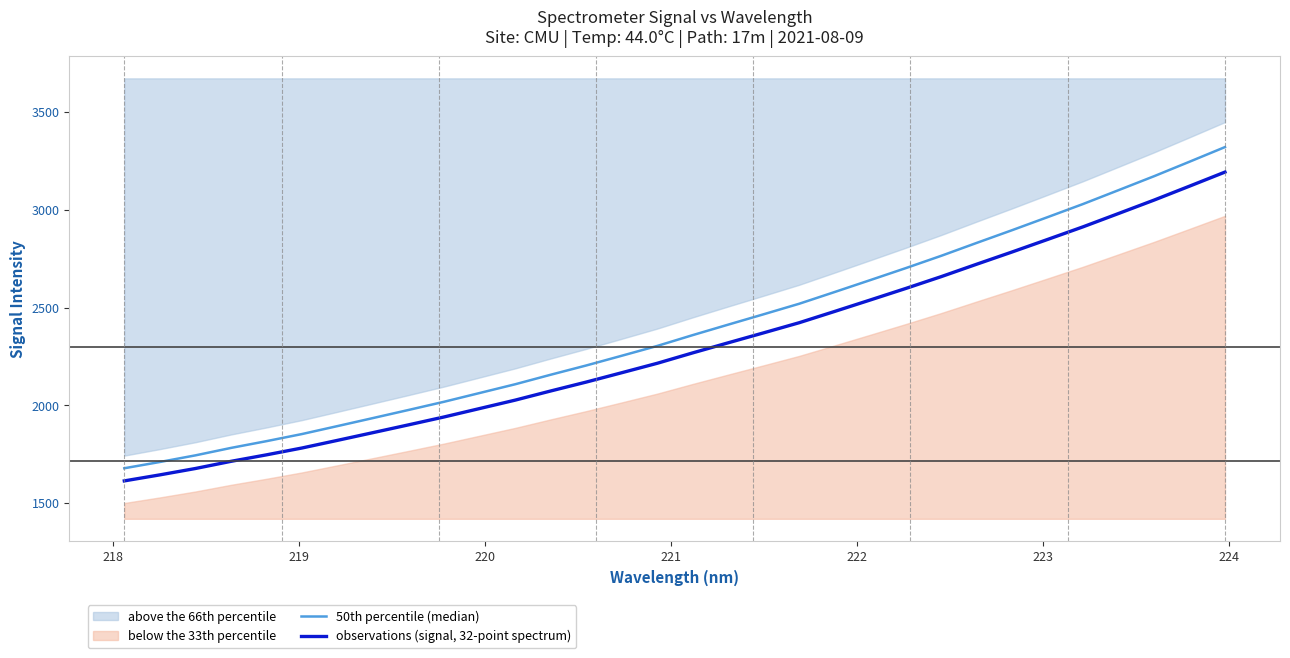

Rank the series by their average value, from highest to lowest.

50th percentile (median), observations (signal, 32-point spectrum)